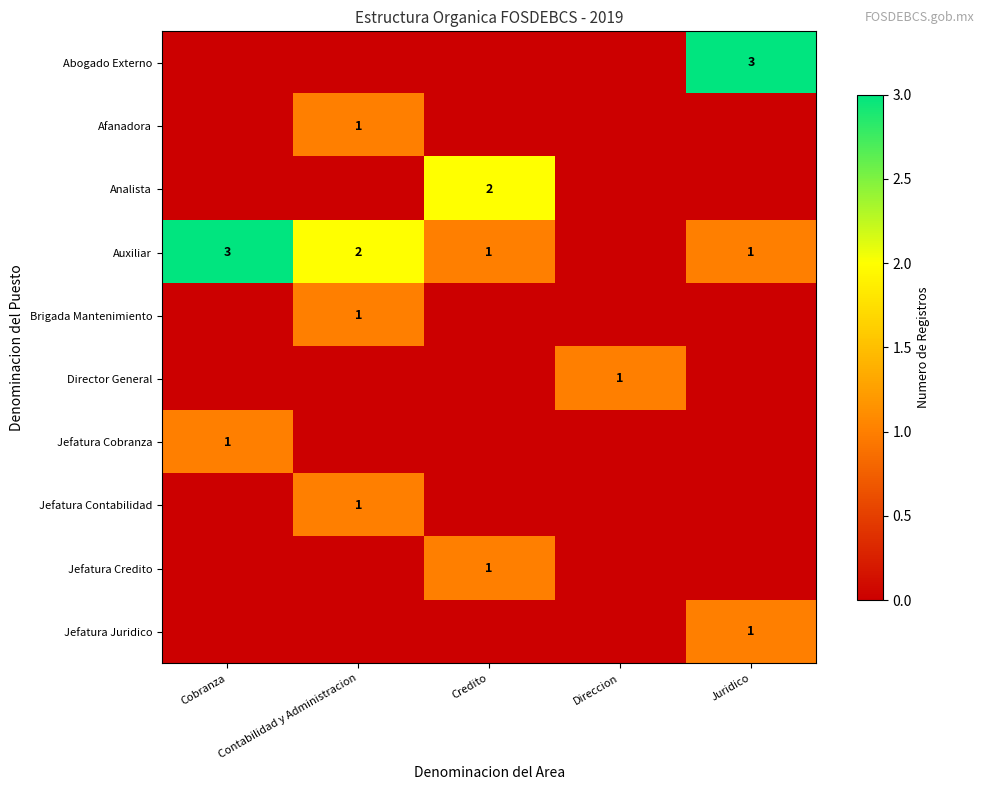

True or false: Auxiliar has a value of 1 at Juridico.

True